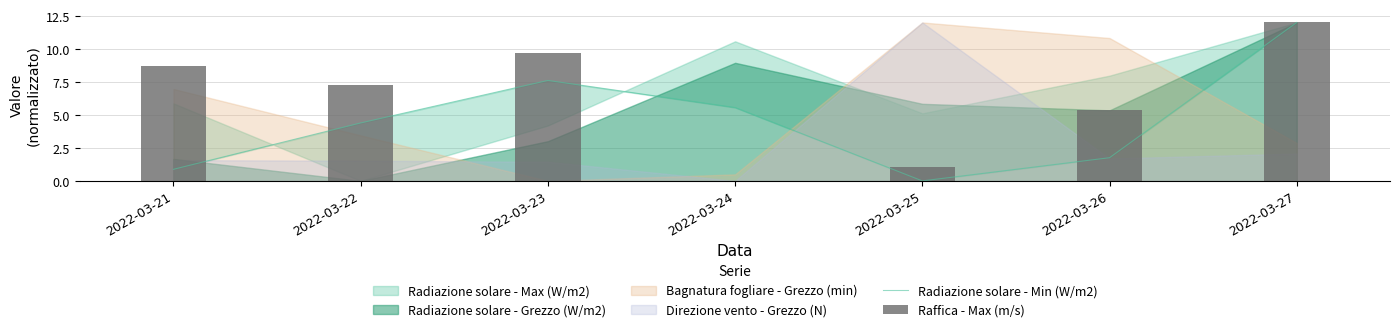

Count the number of categories in the chart.

7